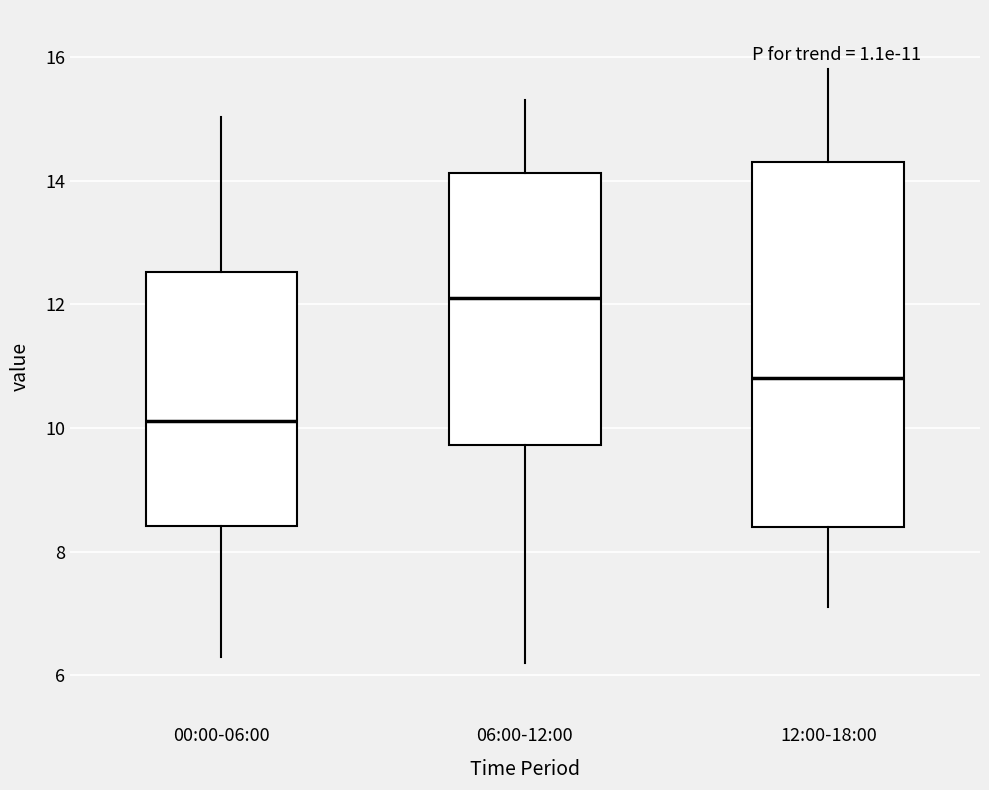

Comparing the boxes themselves (not the whiskers), which one is the tallest?

12:00-18:00